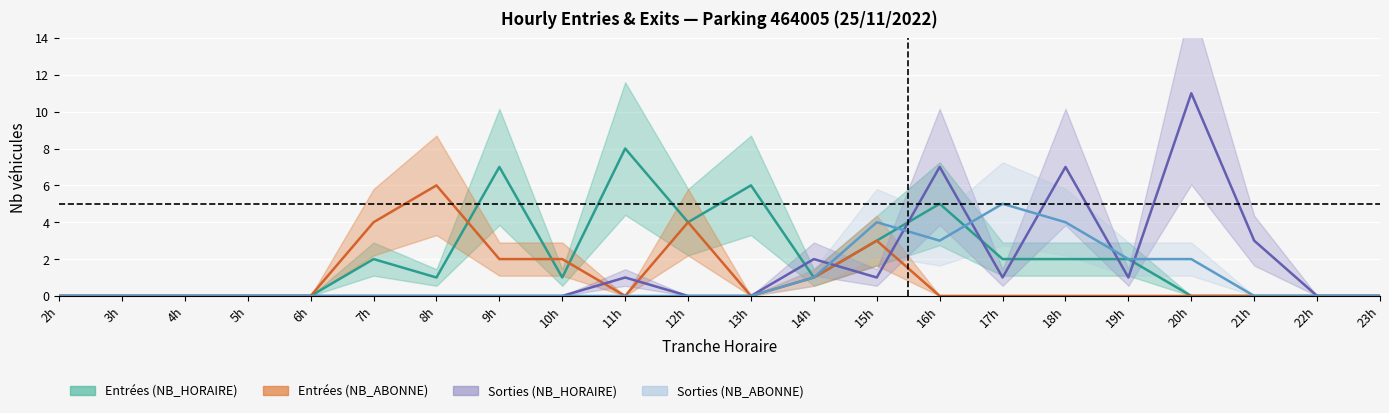

Between which two adjacent categories do SORTIES_NB_ABONNE and ENTREES_NB_HORAIRE first intersect?

15h and 16h